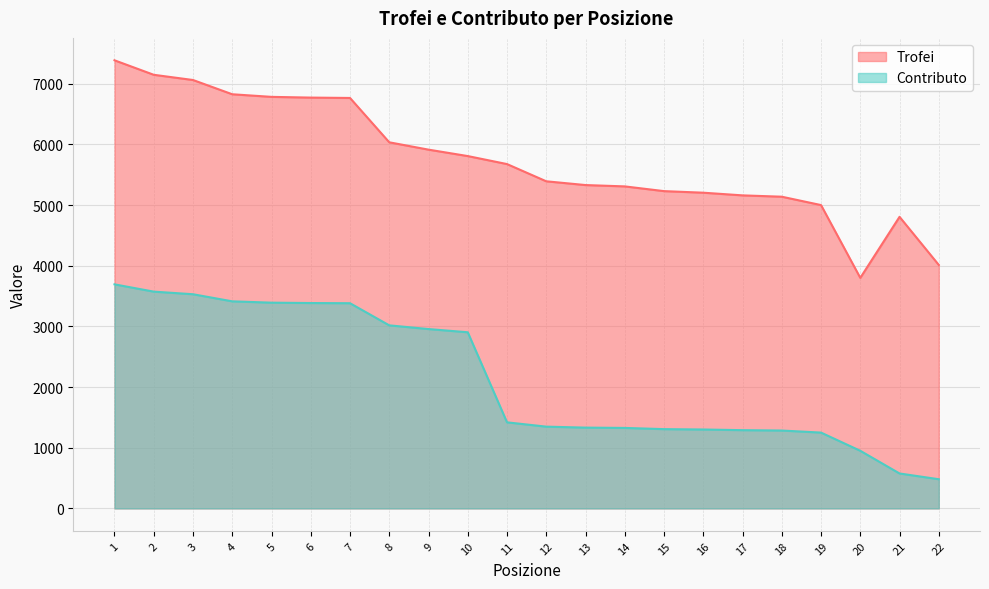

Which series has the largest total across all categories?

Trofei